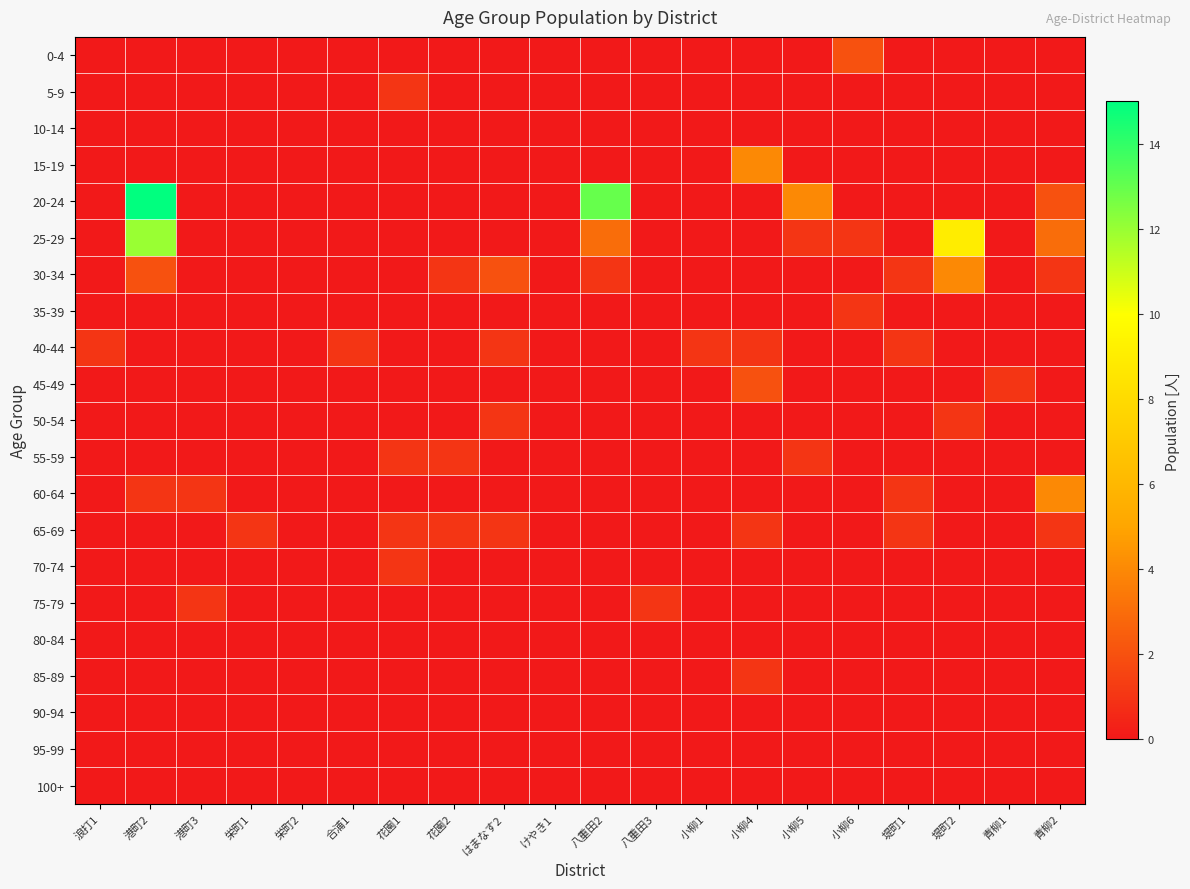

How many series are shown in this chart?

21